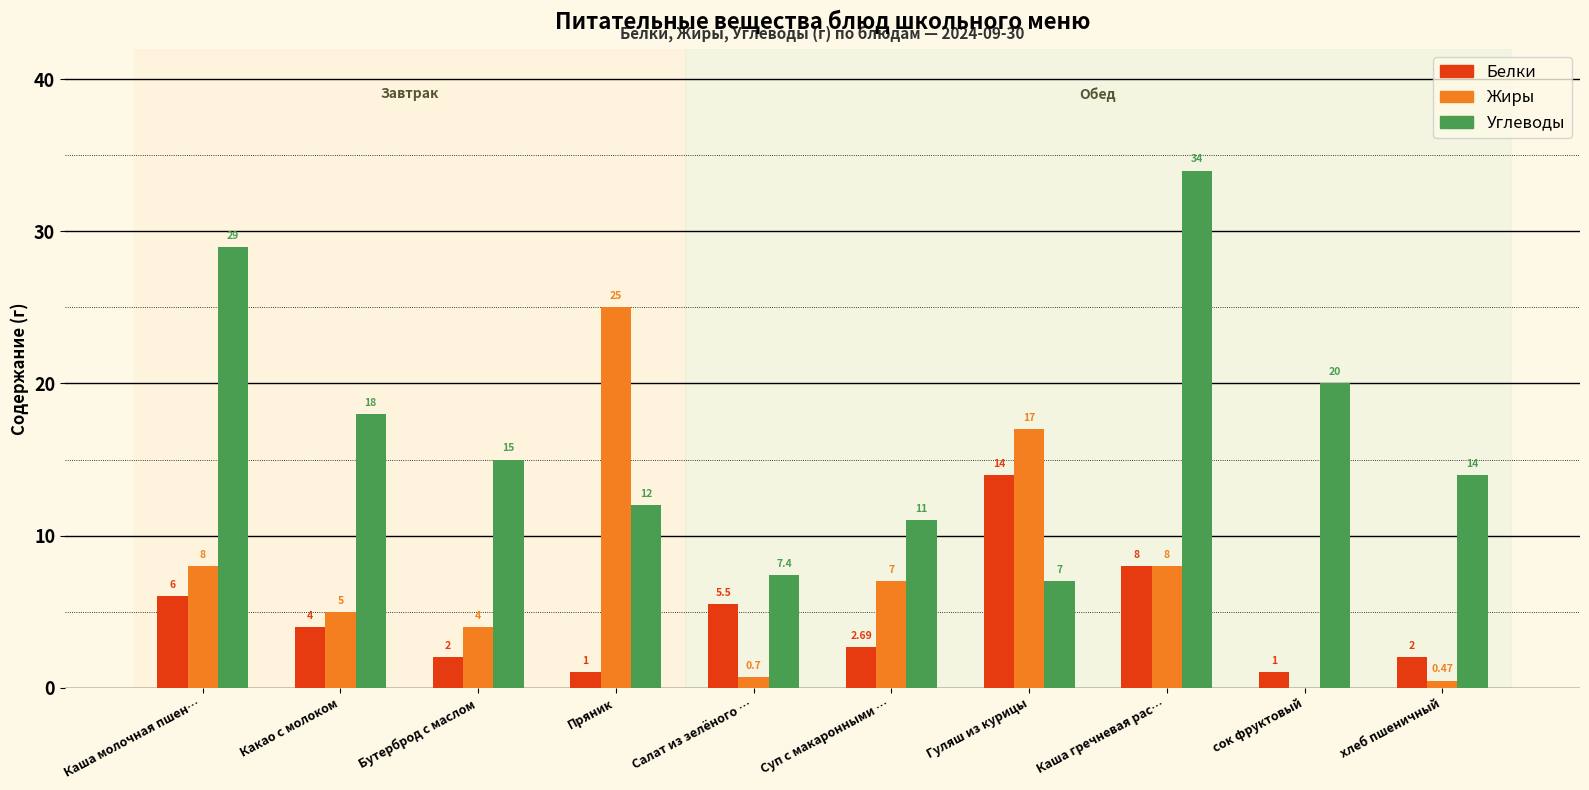

What are all the series names shown in the legend?

Белки, Жиры, Углеводы